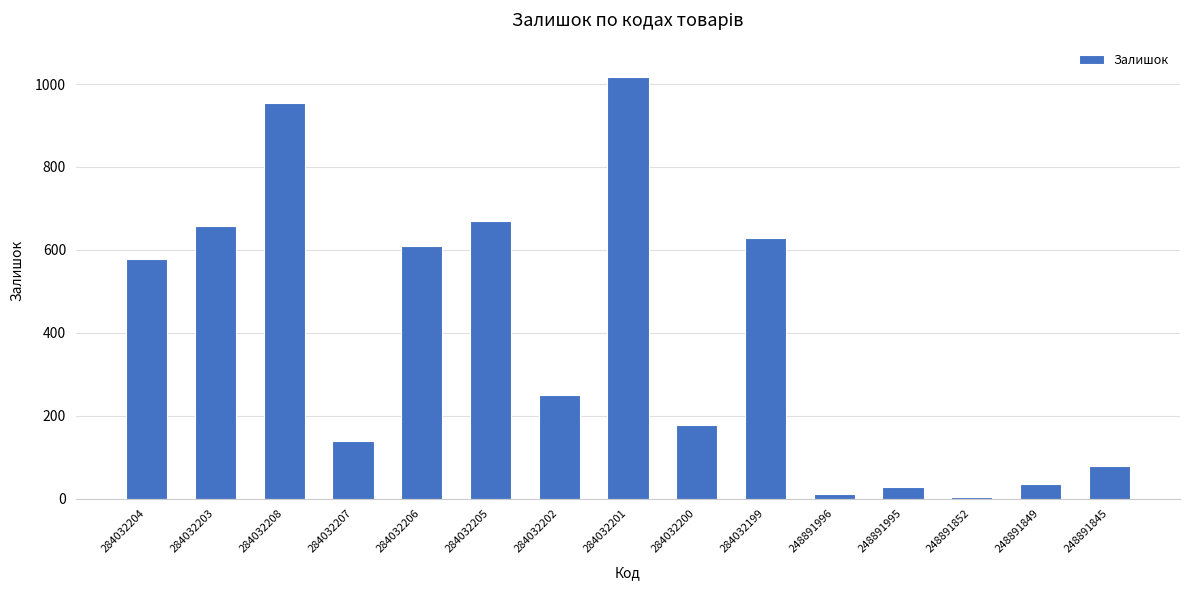

Is it true that the value at 284032202 is 251?

True